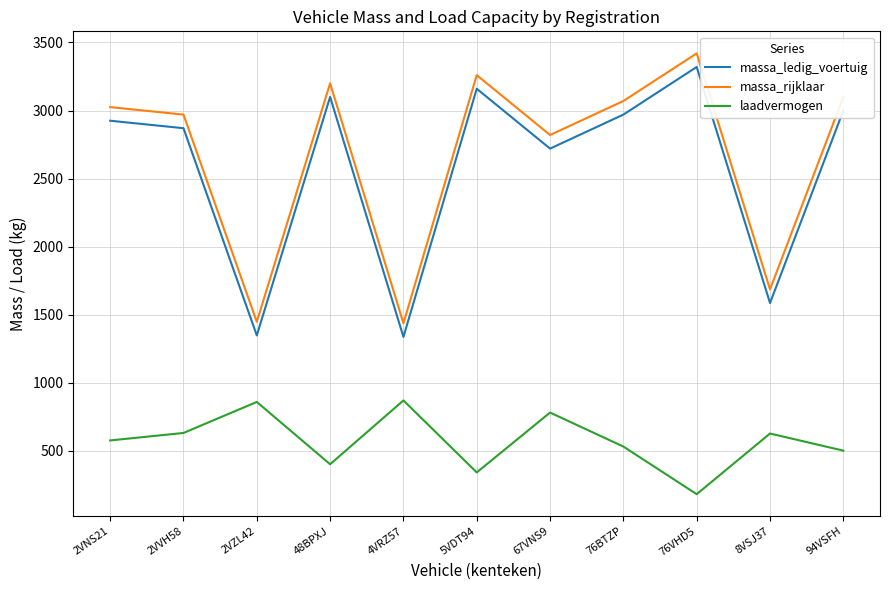

What is the difference between the maximum and minimum values in the massa_ledig_voertuig series?

1984